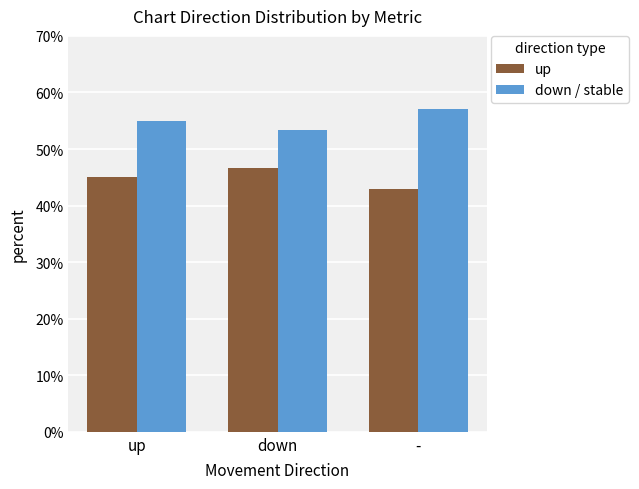

What is the label of the 3rd bar from the right?

up